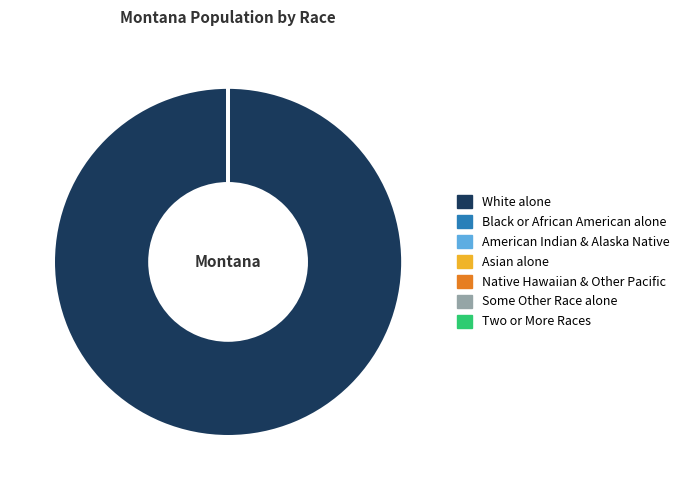

Is there a majority slice in this chart?

Yes